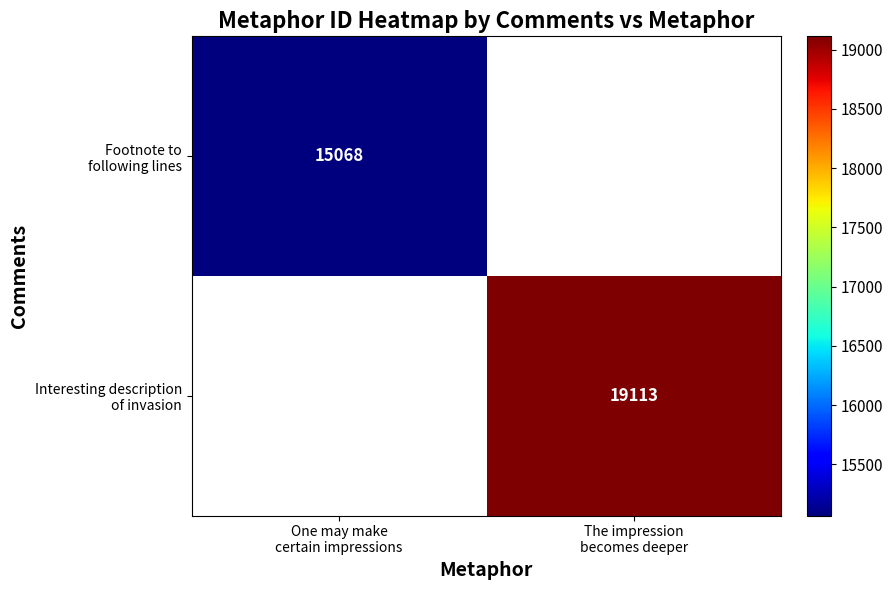

How many distinct data groups are displayed?

2